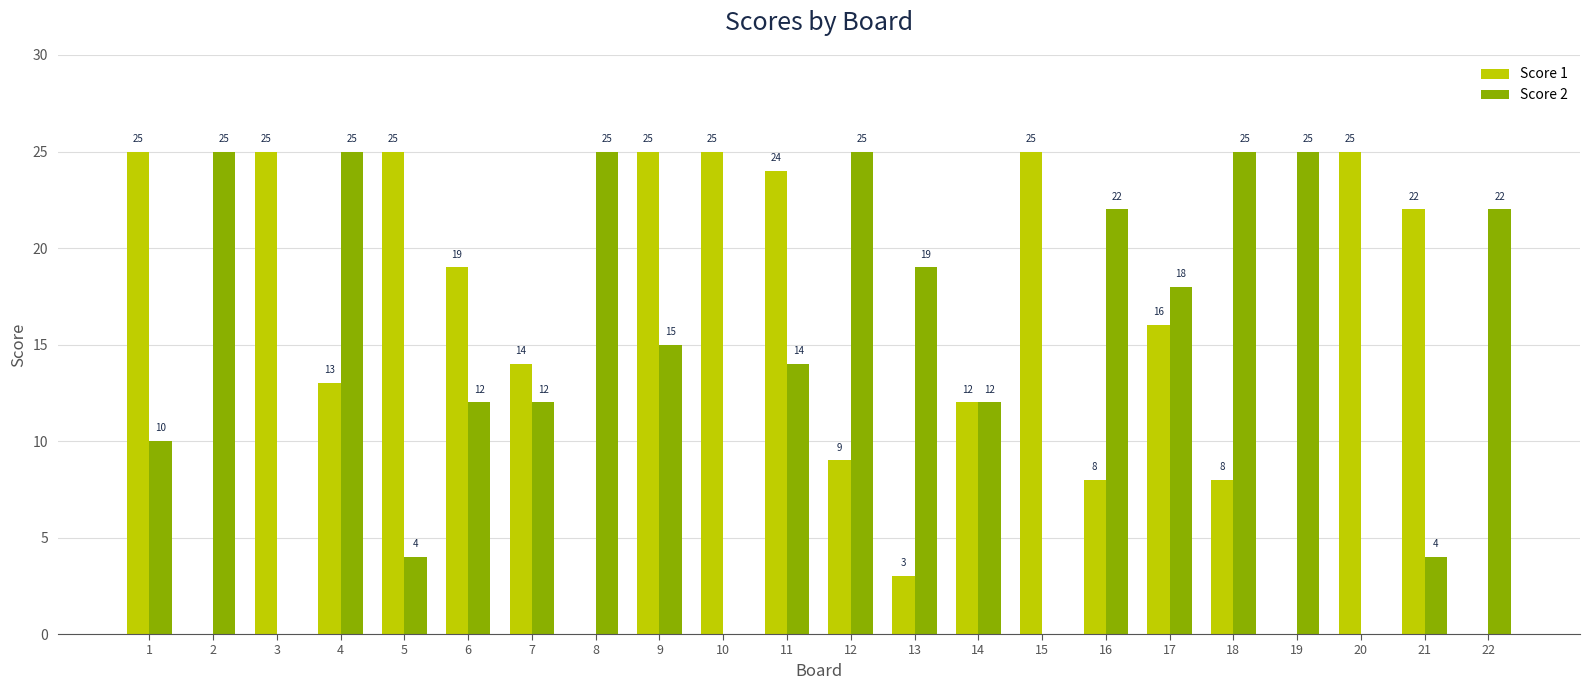

What is the sum of the Score 1 values at 10 and 17?

41